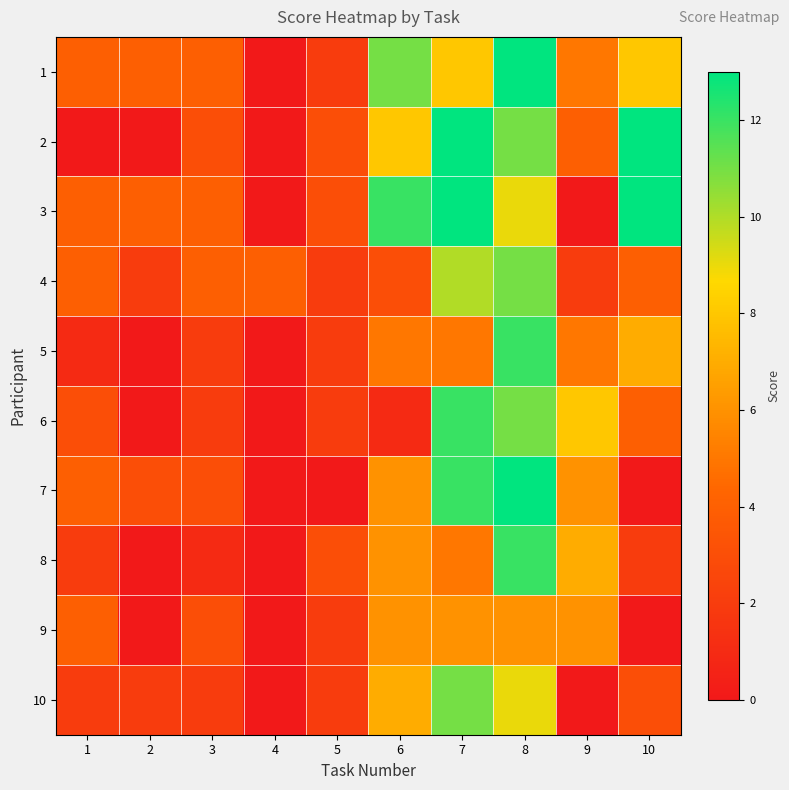

Reading left to right, list all the values displayed in this chart.

1: 1=4	2=4	3=4	4=0	5=2	6=11	7=8	8=13	9=5	10=8
2: 1=0	2=0	3=3	4=0	5=3	6=8	7=13	8=11	9=4	10=13
3: 1=4	2=4	3=4	4=0	5=3	6=12	7=13	8=9	9=0	10=13
4: 1=4	2=2	3=4	4=4	5=2	6=3	7=10	8=11	9=2	10=4
5: 1=1	2=0	3=2	4=0	5=2	6=5	7=5	8=12	9=5	10=7
6: 1=3	2=0	3=2	4=0	5=2	6=1	7=12	8=11	9=8	10=4
7: 1=4	2=3	3=3	4=0	5=0	6=6	7=12	8=13	9=6	10=0
8: 1=2	2=0	3=1	4=0	5=3	6=6	7=5	8=12	9=7	10=2
9: 1=4	2=0	3=3	4=0	5=2	6=6	7=6	8=6	9=6	10=0
10: 1=2	2=2	3=2	4=0	5=2	6=7	7=11	8=9	9=0	10=3